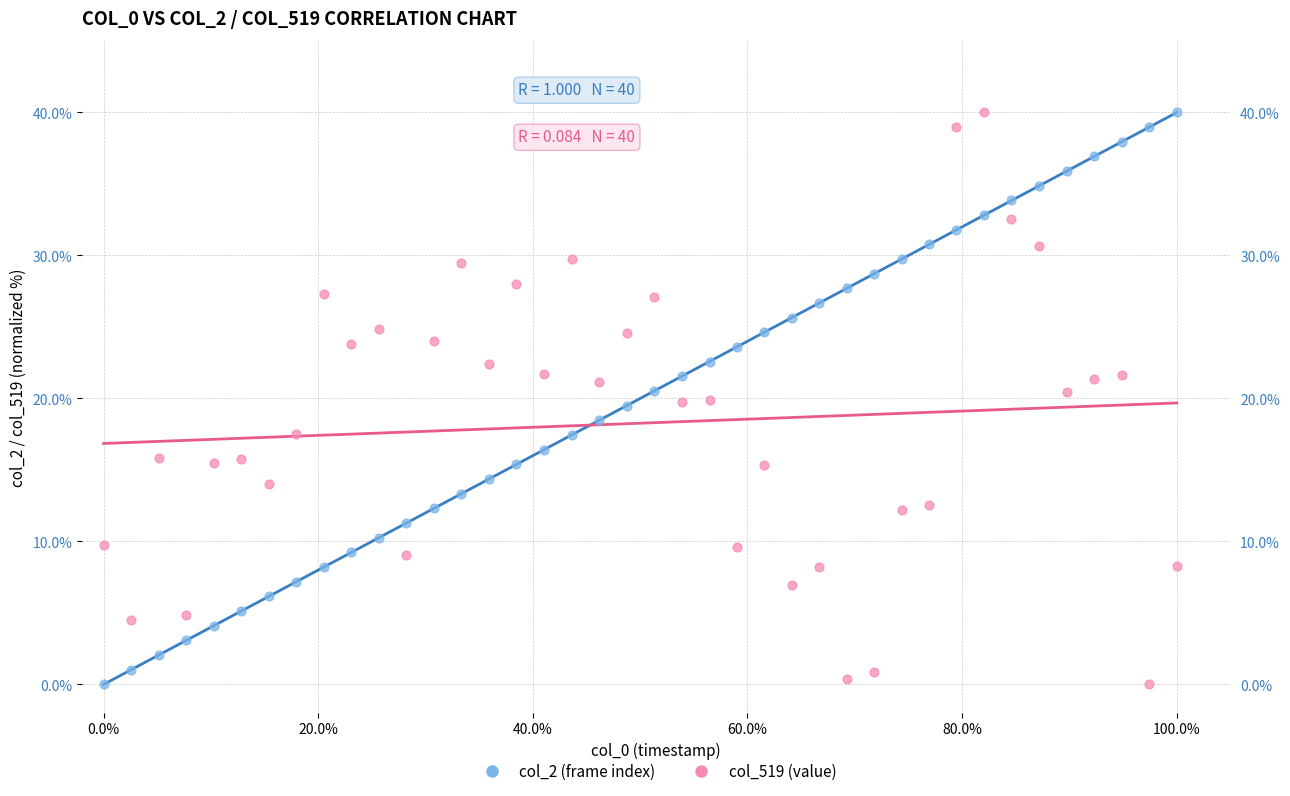

Across all data points, what is the range of Y values (max minus min)?

40.0